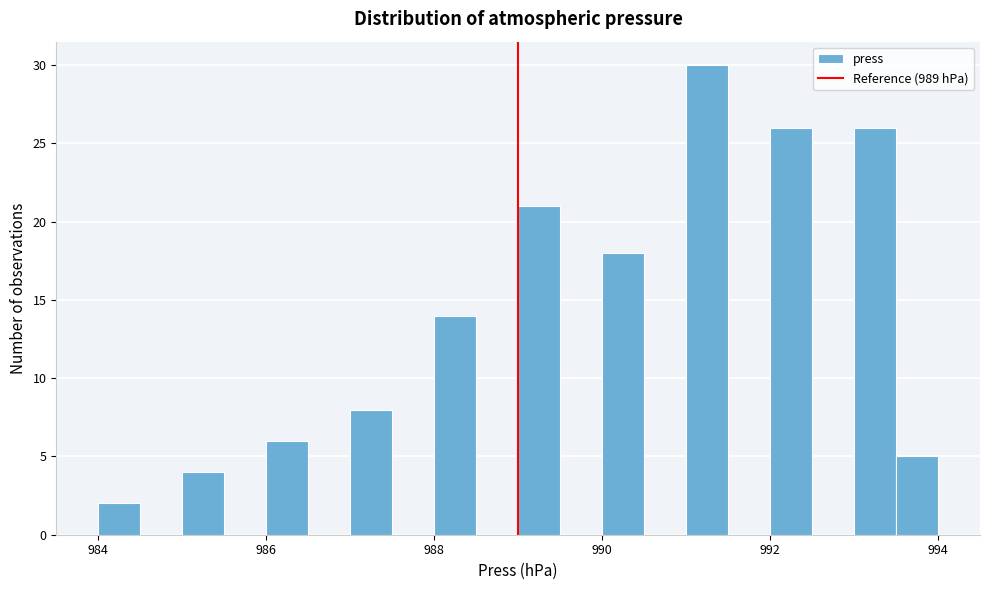

Read against the x-axis, roughly where is the centre of the tallest bar?

991.2